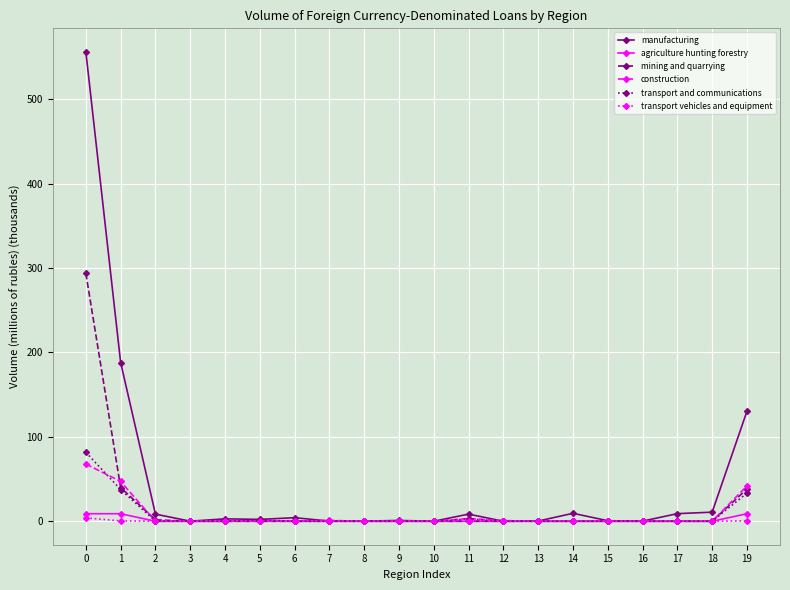

What is the total value across all series at 15?

0.6